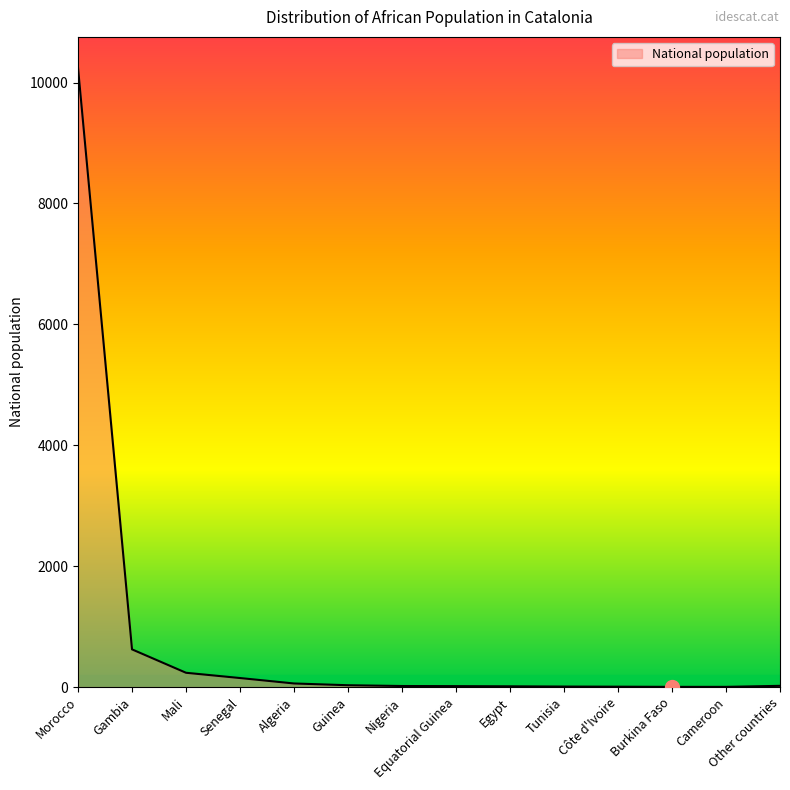

Approximately how many times larger is the value at Mali compared to Gambia?

0.4